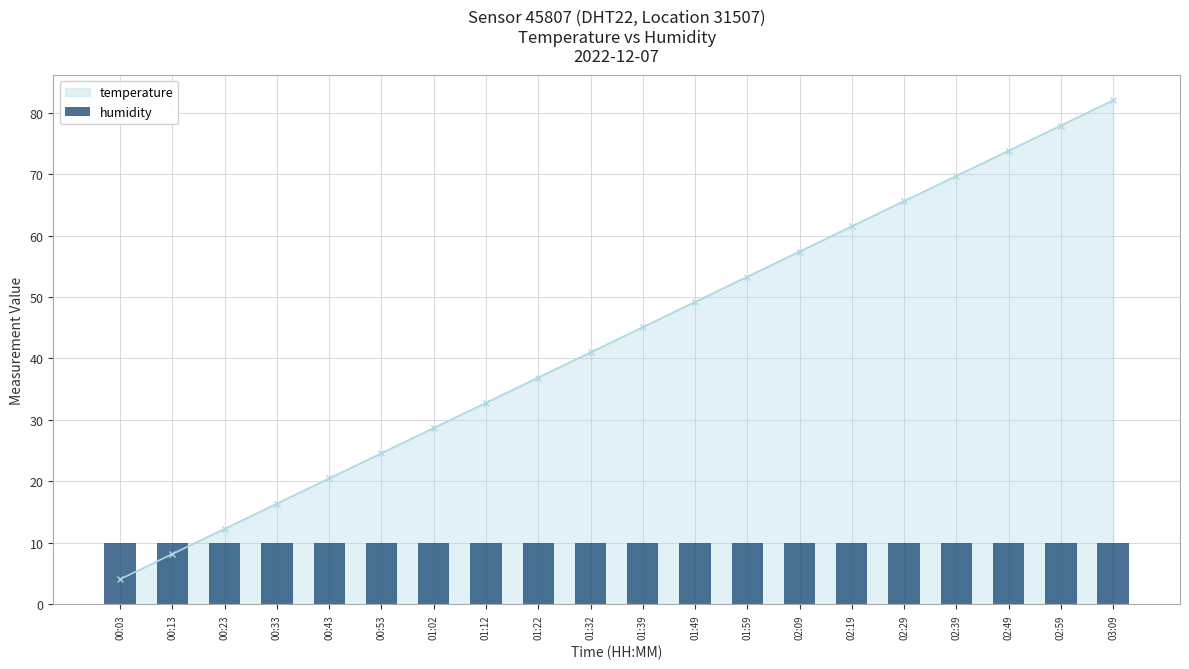

The temperature series shows 29.6 at 00:43. True or false?

False